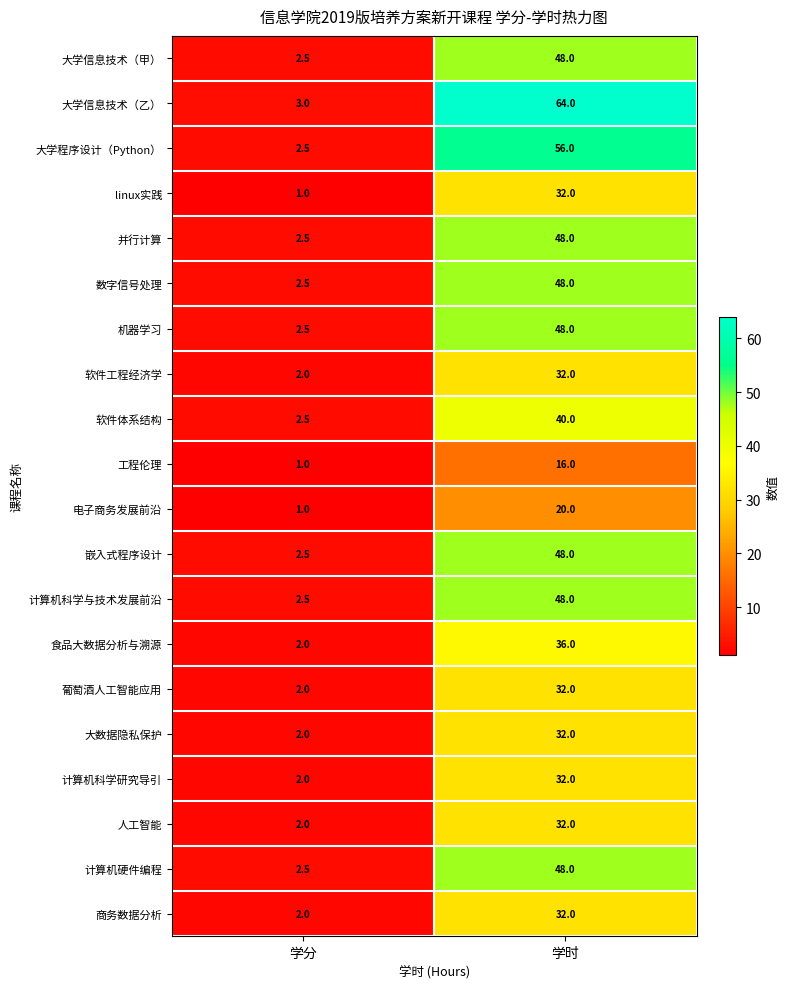

Rank the categories by 软件体系结构 value from lowest to highest.

学分, 学时